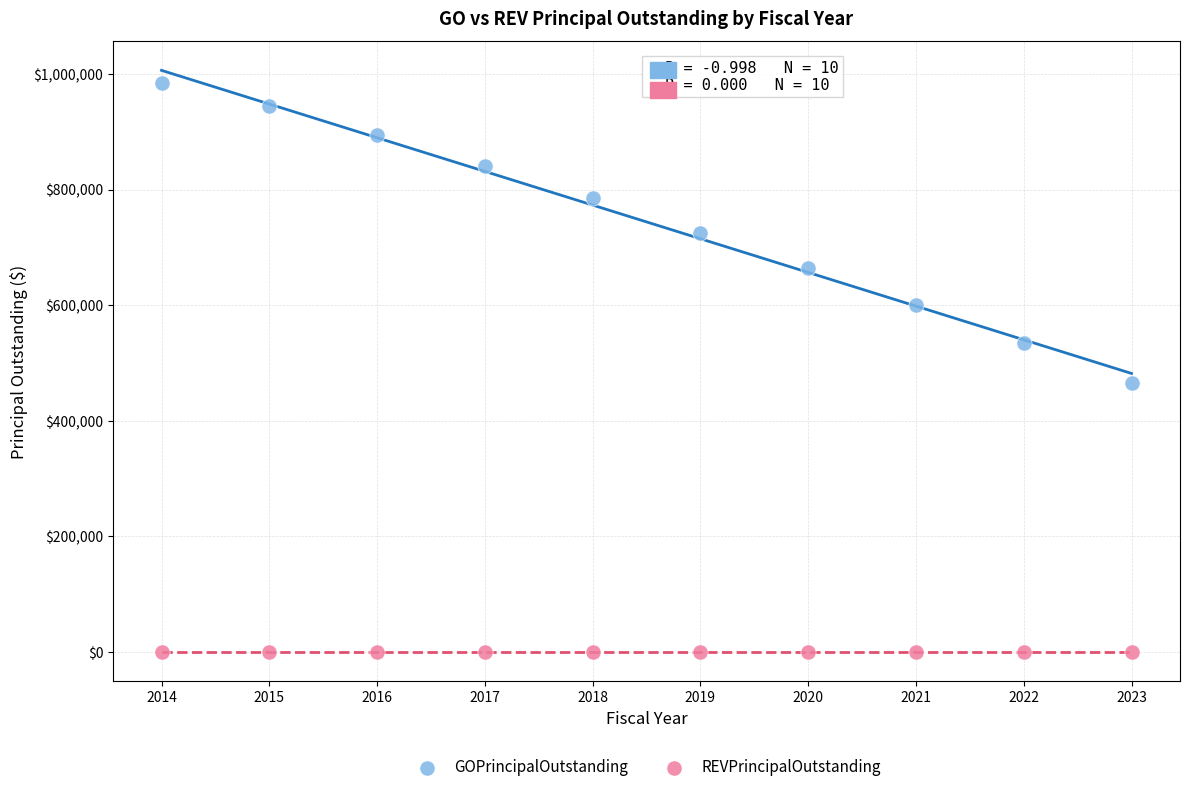

Which series reaches the maximum Y coordinate?

GOPrincipalOutstanding